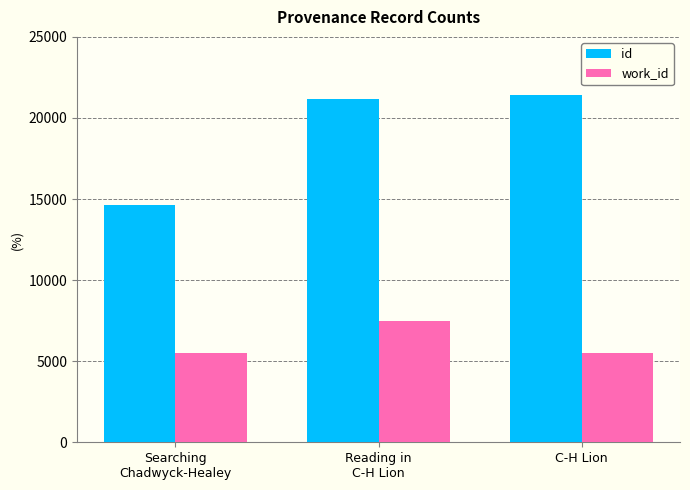

Reading right to left, transcribe all the data shown in this chart.

id: 21443	21196	14639
work_id: 5476	7486	5476